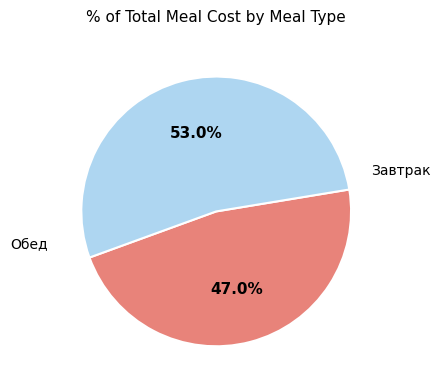

Is there any slice that represents more than half of the pie?

Yes